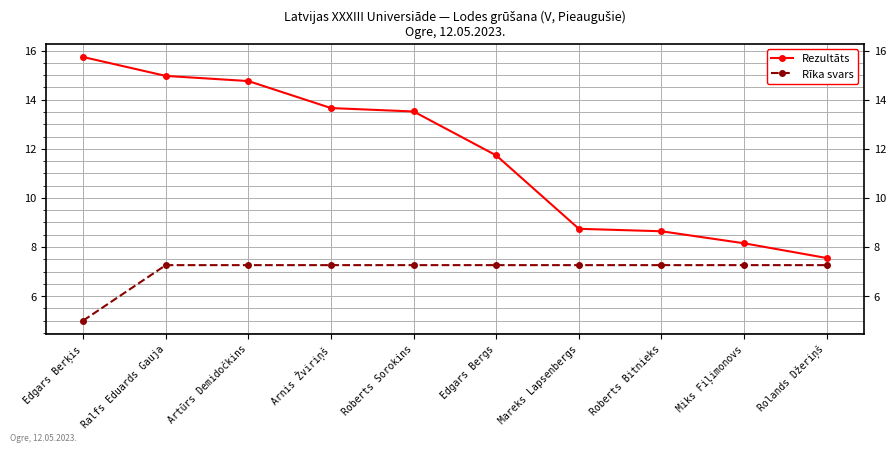

Rank the series at Edgars Berķis from highest to lowest value.

Rezultāts, Rīka svars